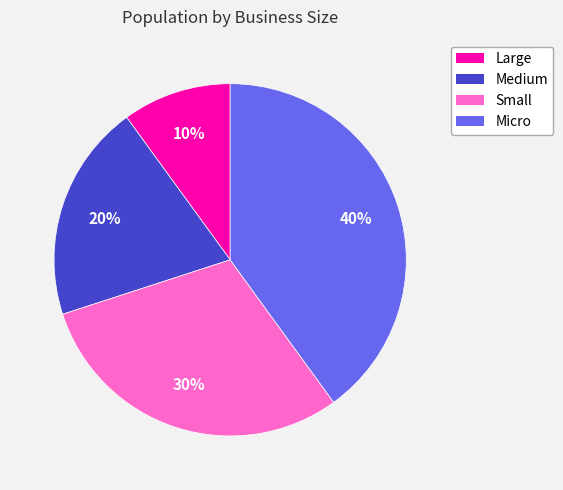

What percentage is the Medium slice, to the nearest percent?

20%